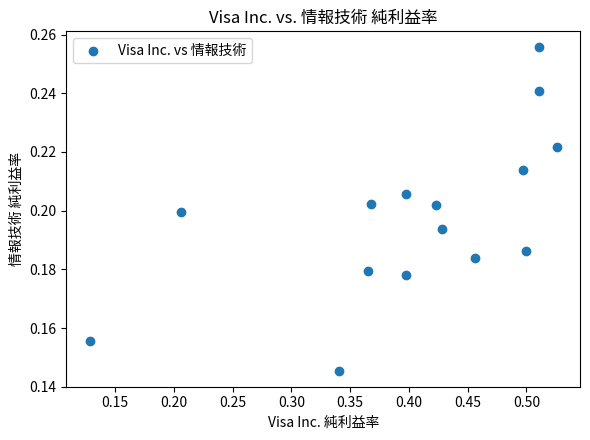

What is the range of X values (max minus min)?

0.4